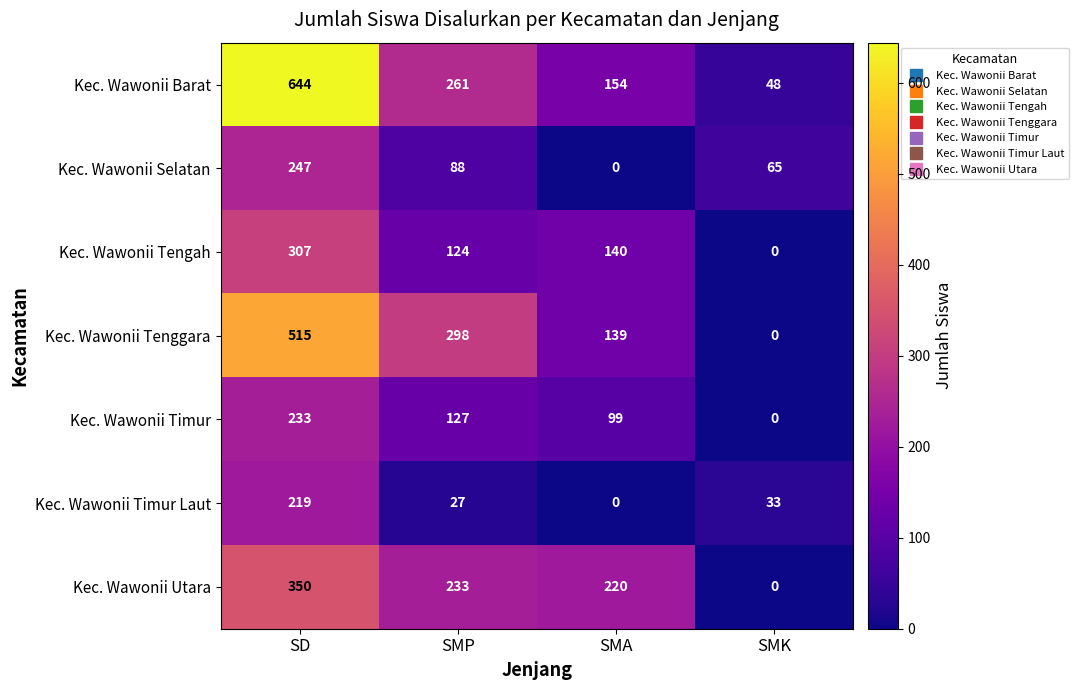

What is the average value of the Kec. Wawonii Utara series?

201